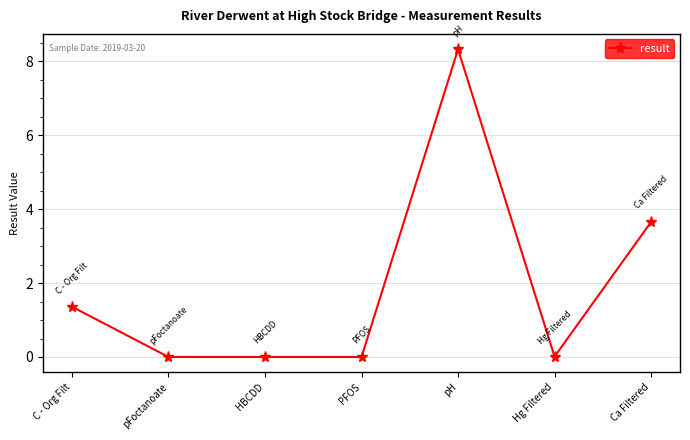

Where is the data nearest to the value 4?

Ca Filtered